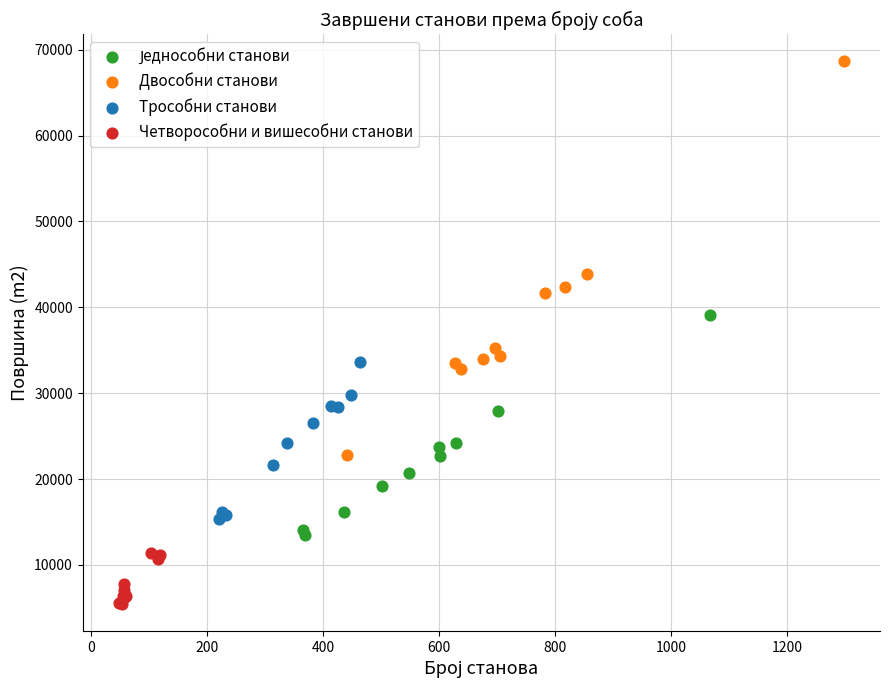

Which series reaches the maximum Y coordinate?

Двособни станови